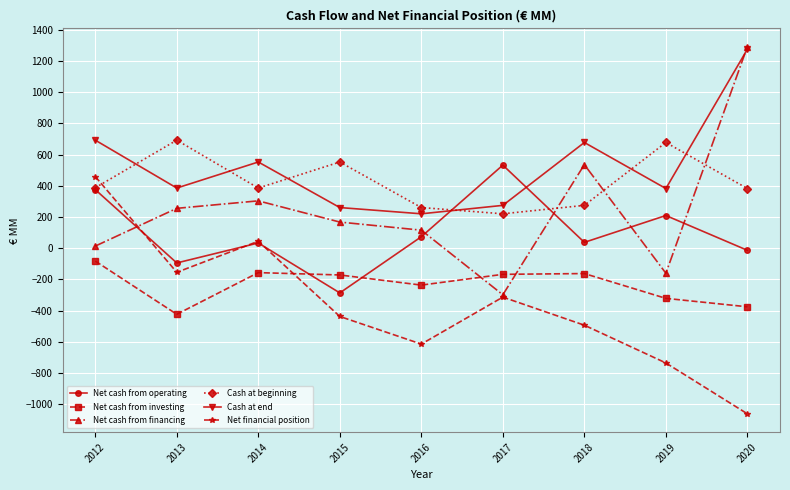

At which category is the sum across all series the highest?

2012